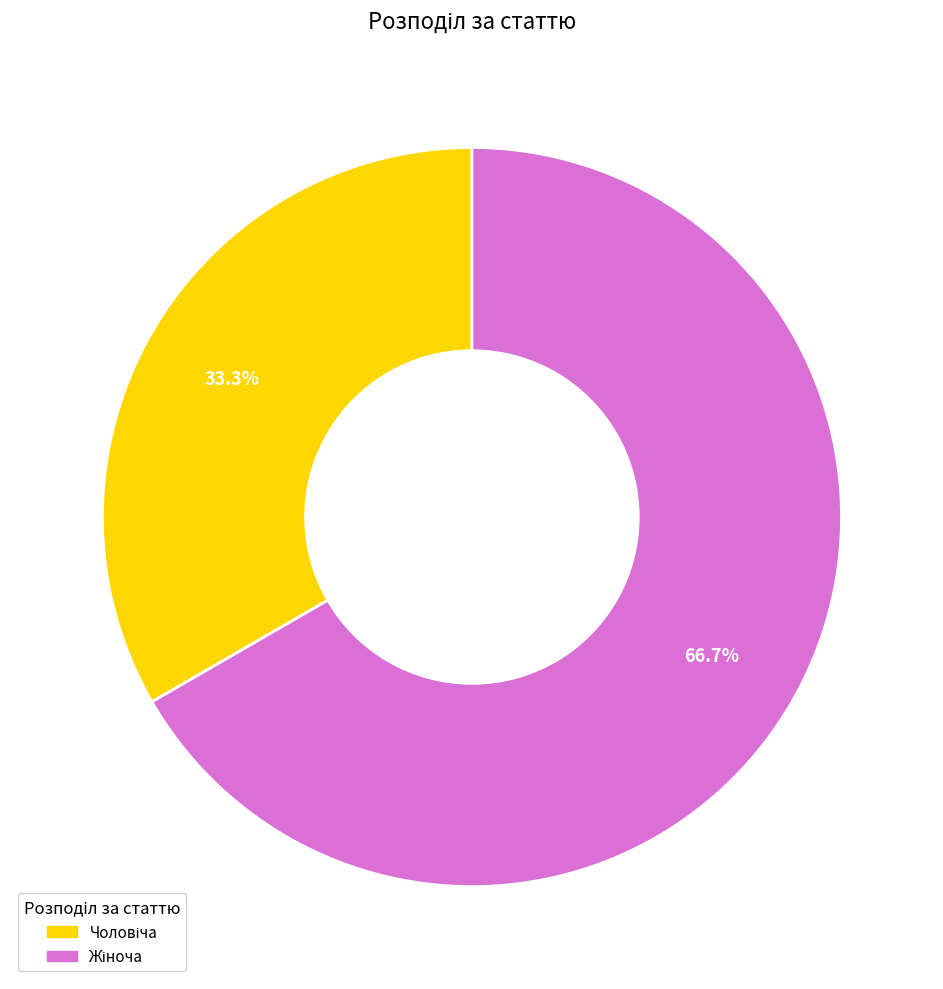

Does any single category account for the majority?

Yes